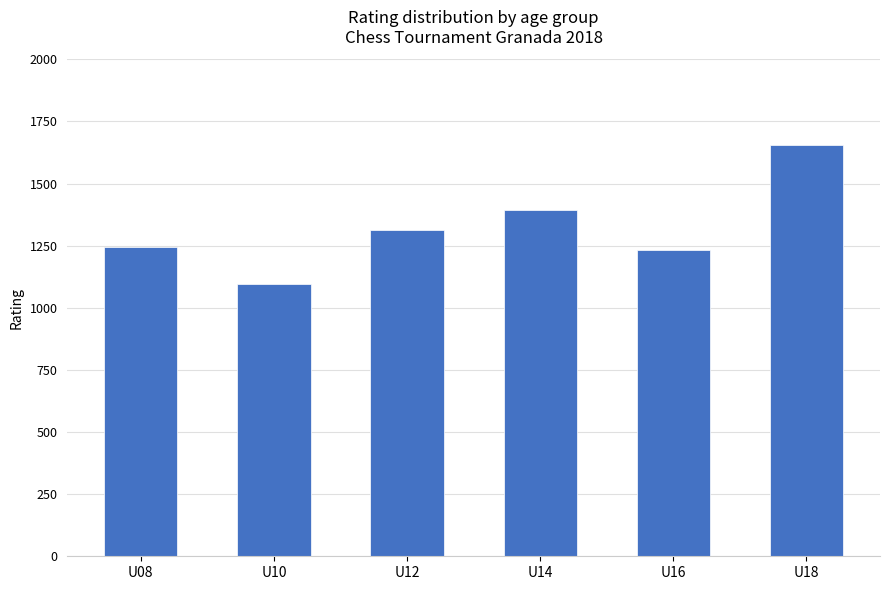

Reading right to left, extract all data points from this chart.

1655	1233	1395	1312	1096	1244